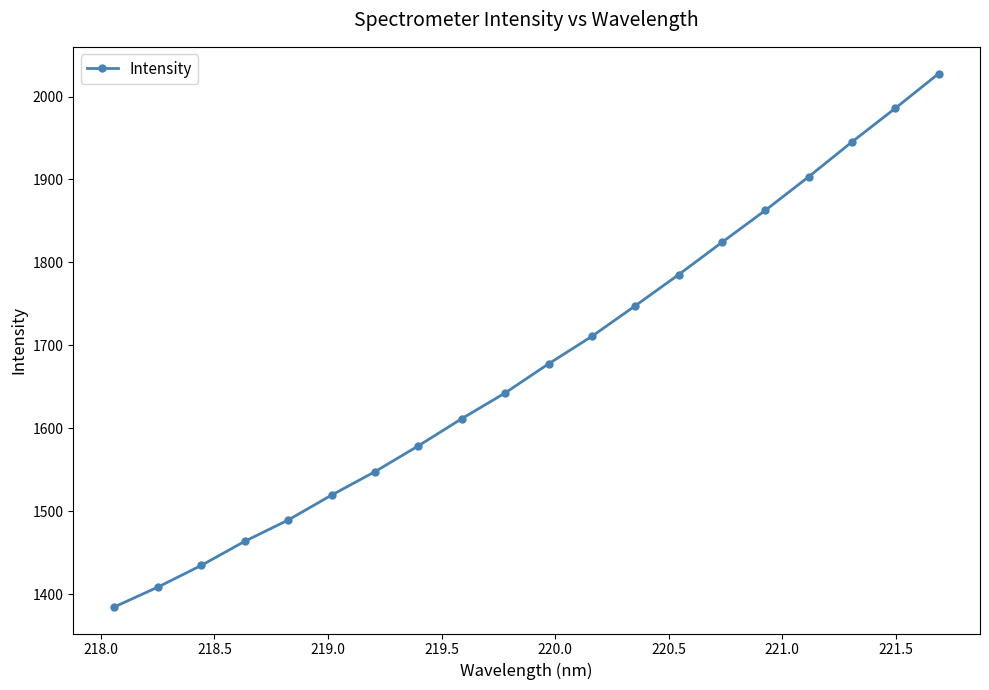

What is the sum of all values?

33551.3